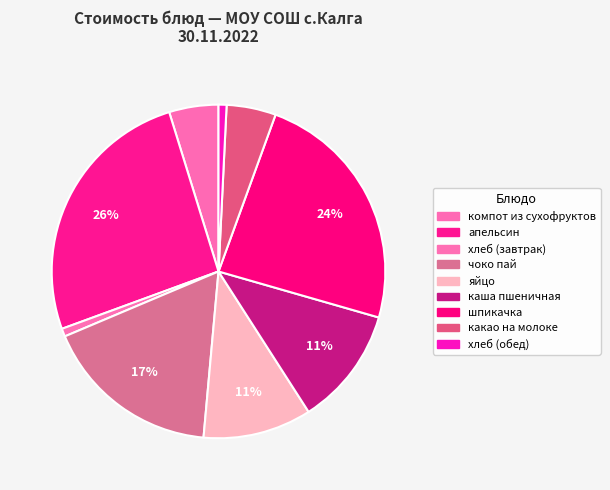

Count the number of slices in the pie.

9